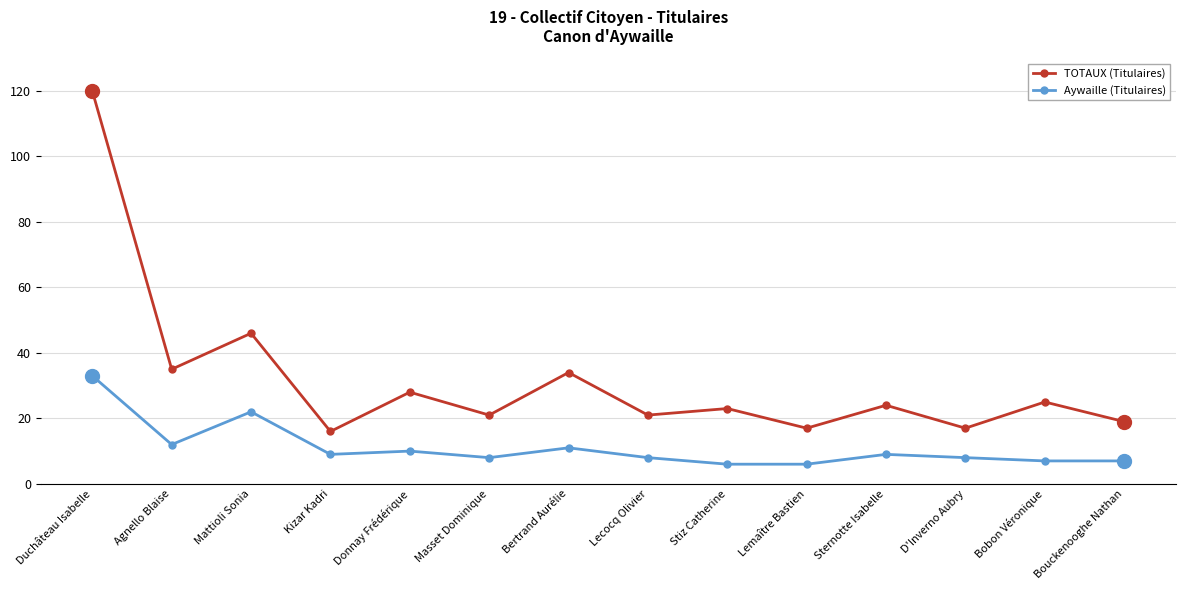

True or false: Aywaille (Titulaires) has more than 2 points higher than both neighbors.

True